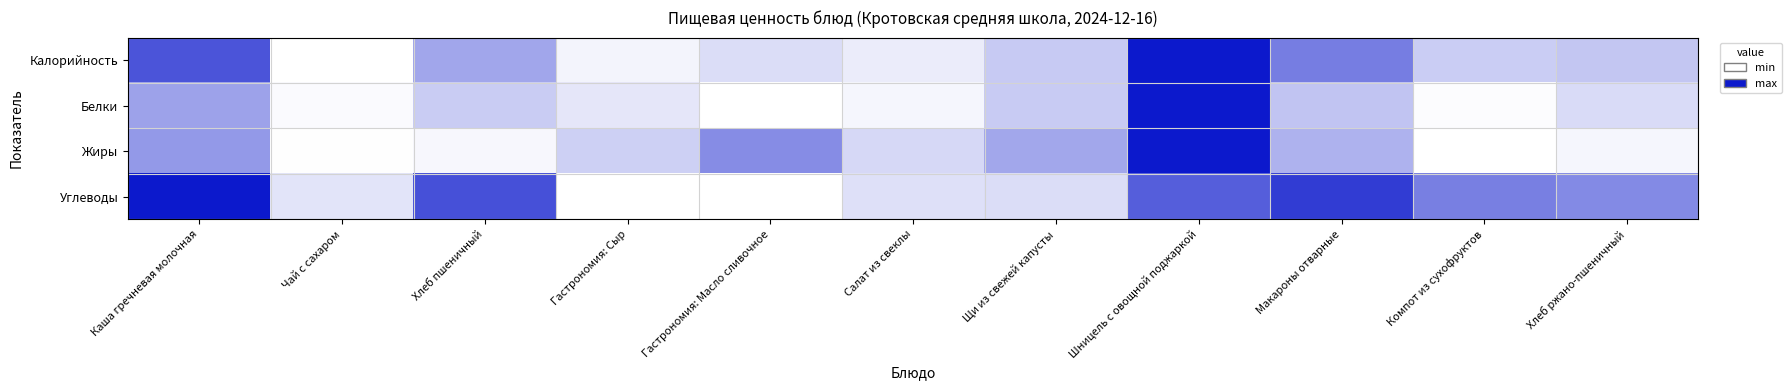

How many series are shown in this chart?

4